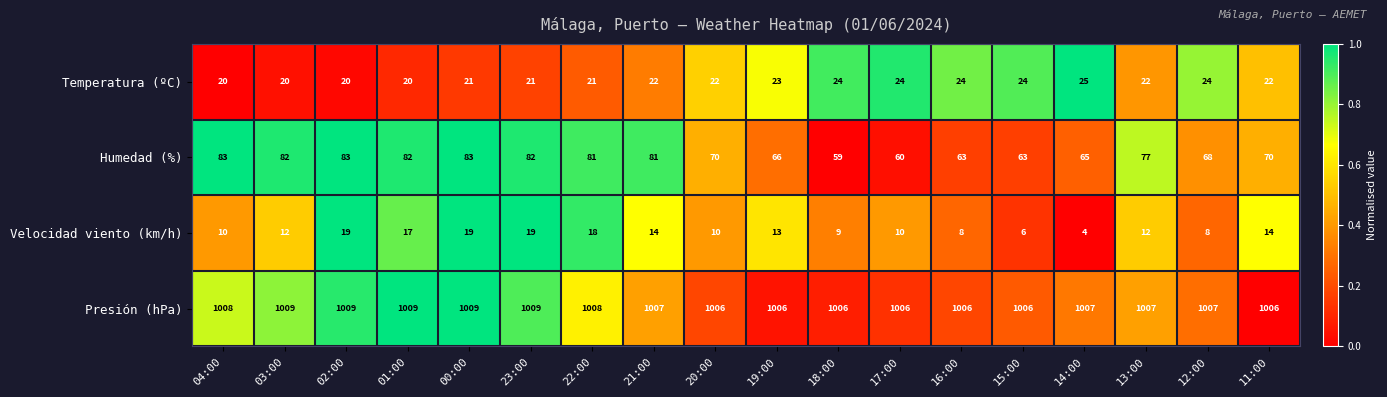

Is the value of Temperatura (ºC) at 20:00 greater than the value of Presión (hPa) at 00:00?

No